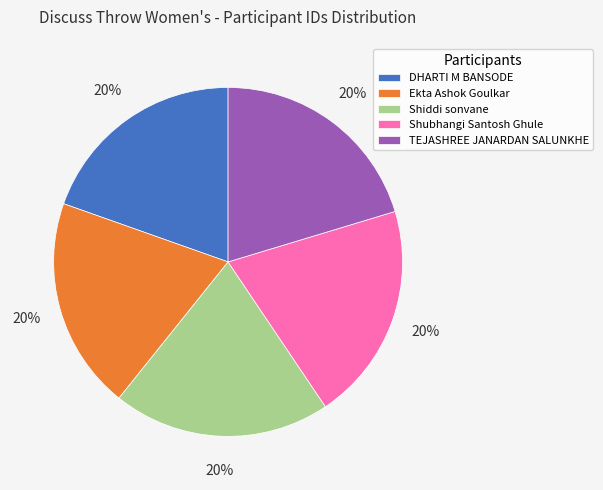

To the nearest percent, what percentage of the pie is Shiddi sonvane?

20%